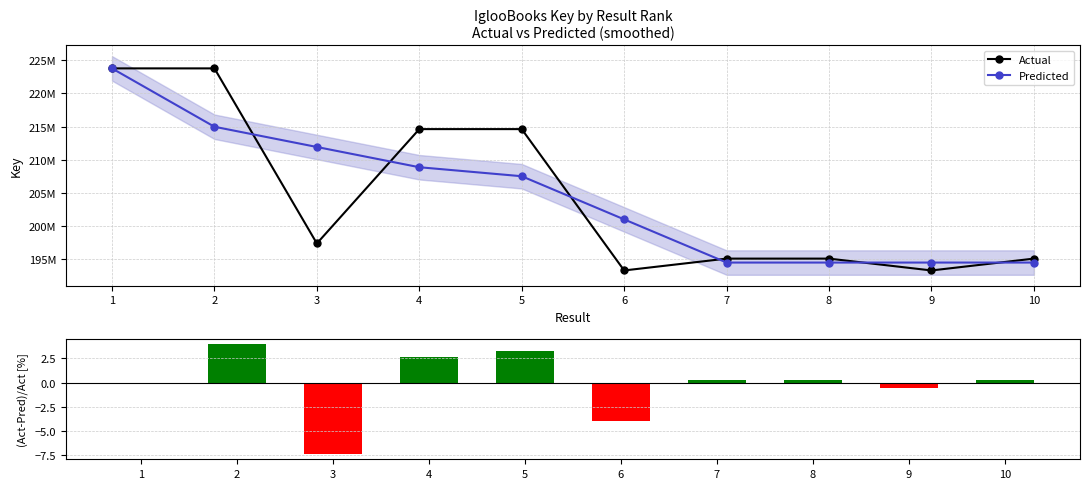

Which category has the lowest value across all series?

3